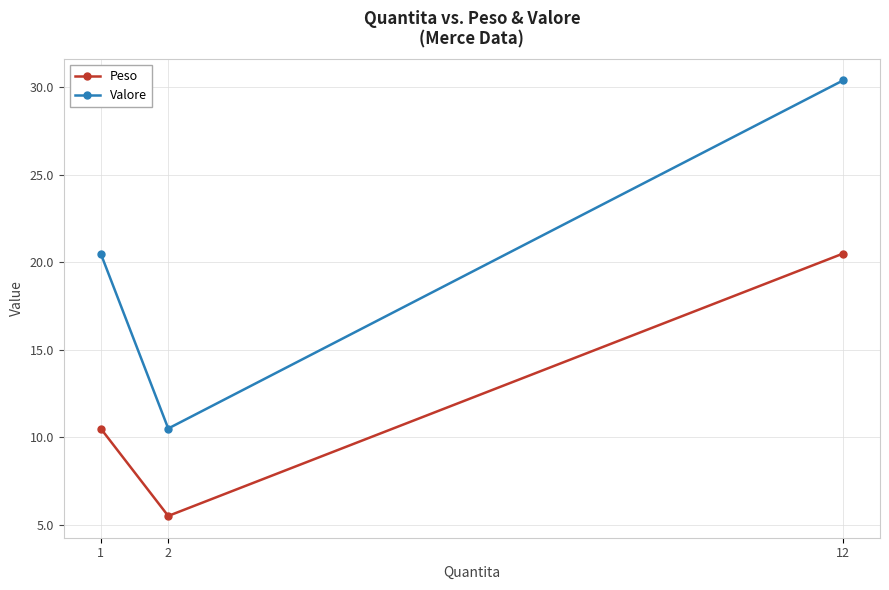

Which series has the widest spread of values?

Valore